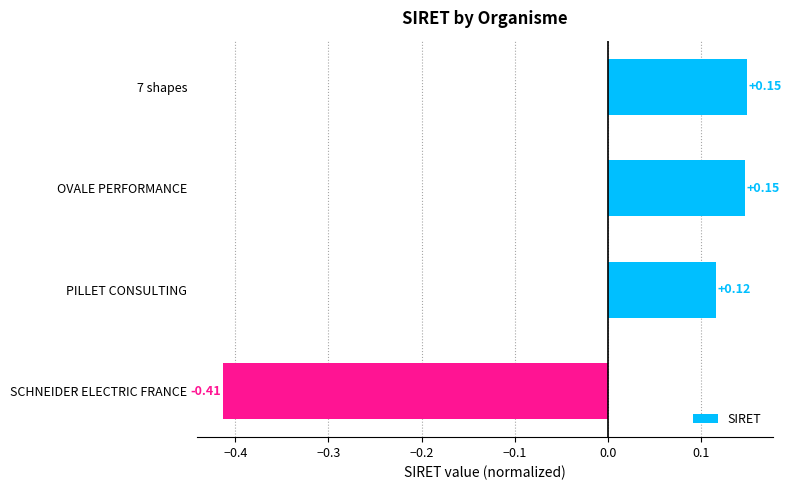

At which category does the chart reach its minimum across all series?

SCHNEIDER ELECTRIC FRANCE